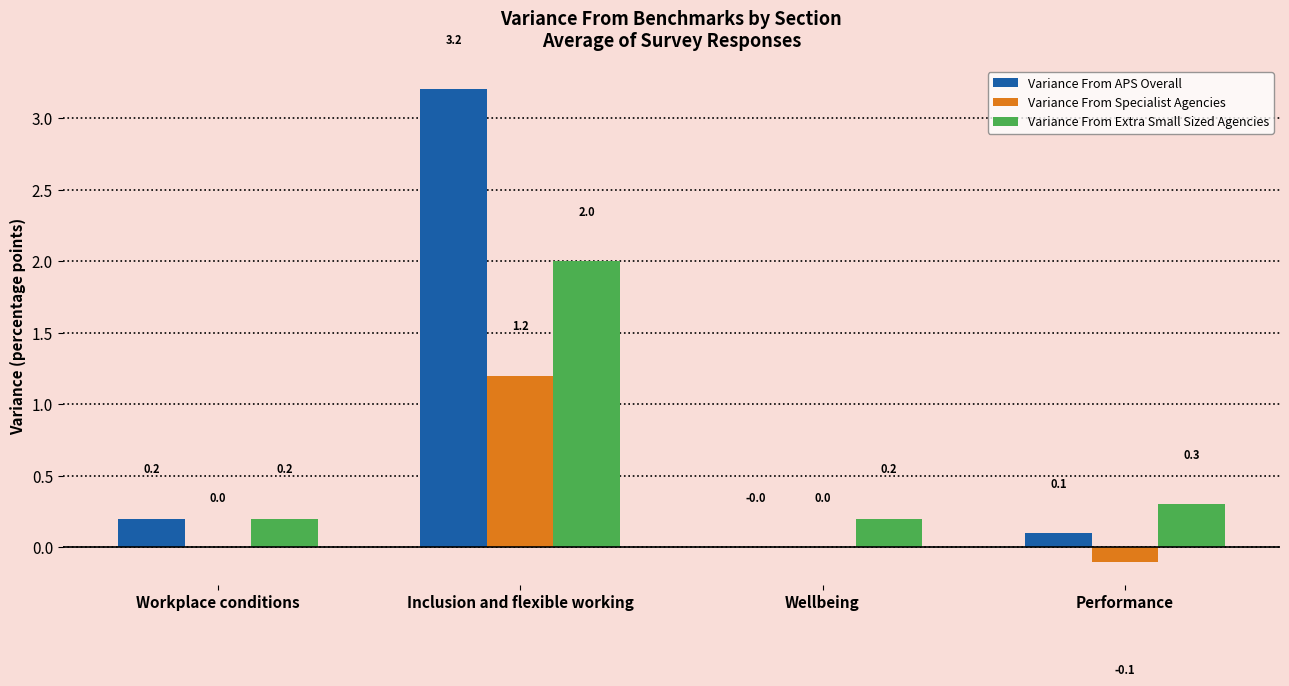

Count the number of categories in the chart.

4